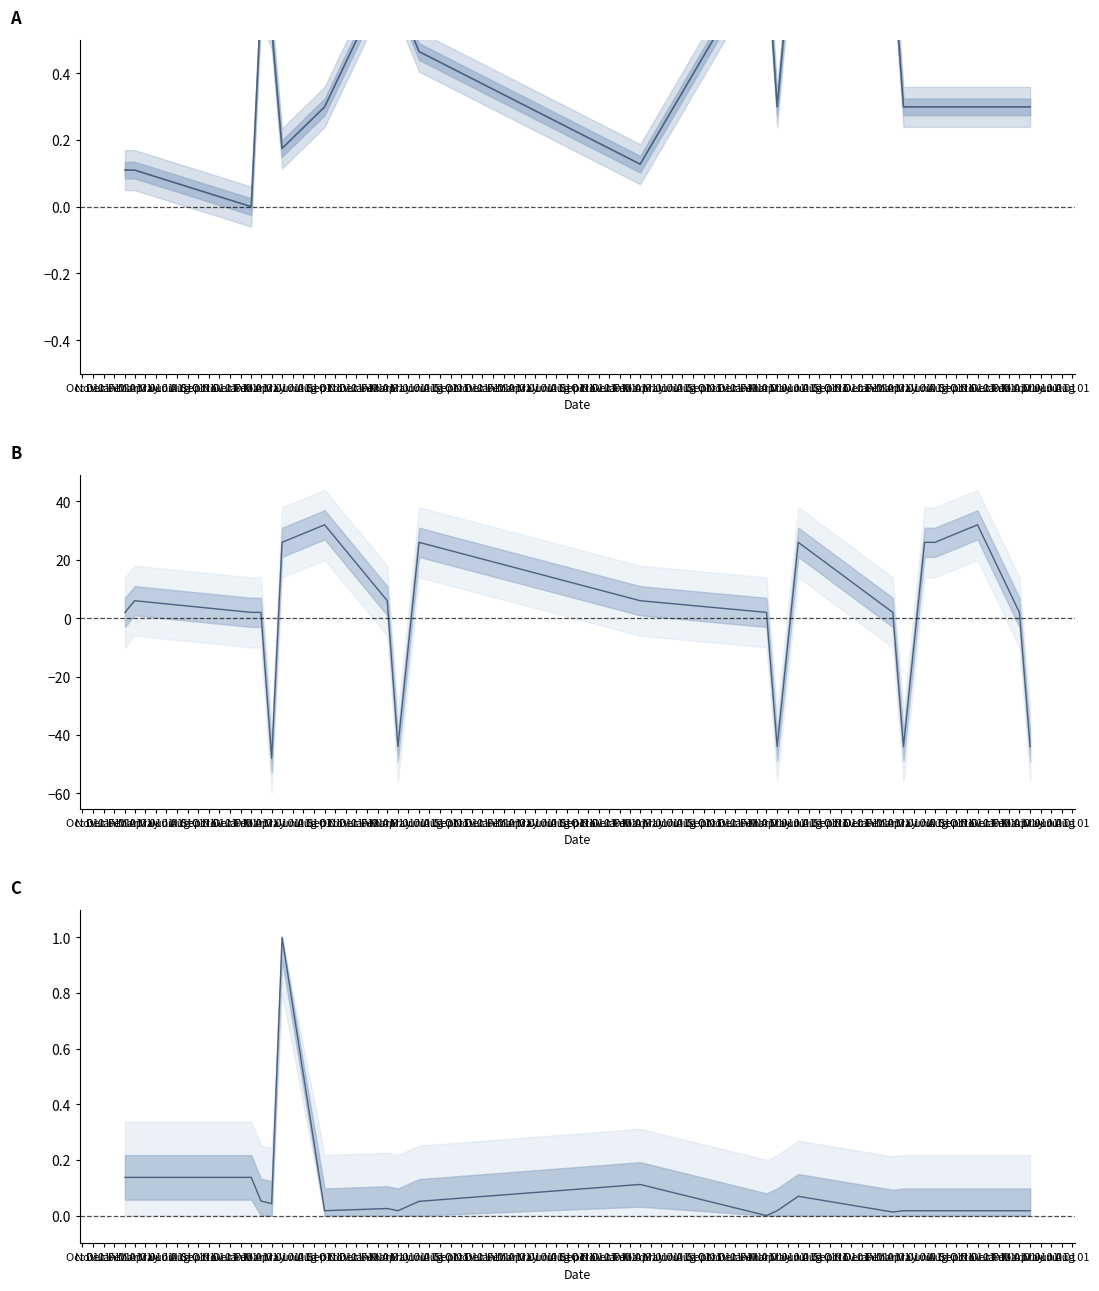

List the series in order of their peak value, lowest first.

Altitude (norm), Latitude (norm), bbch_code